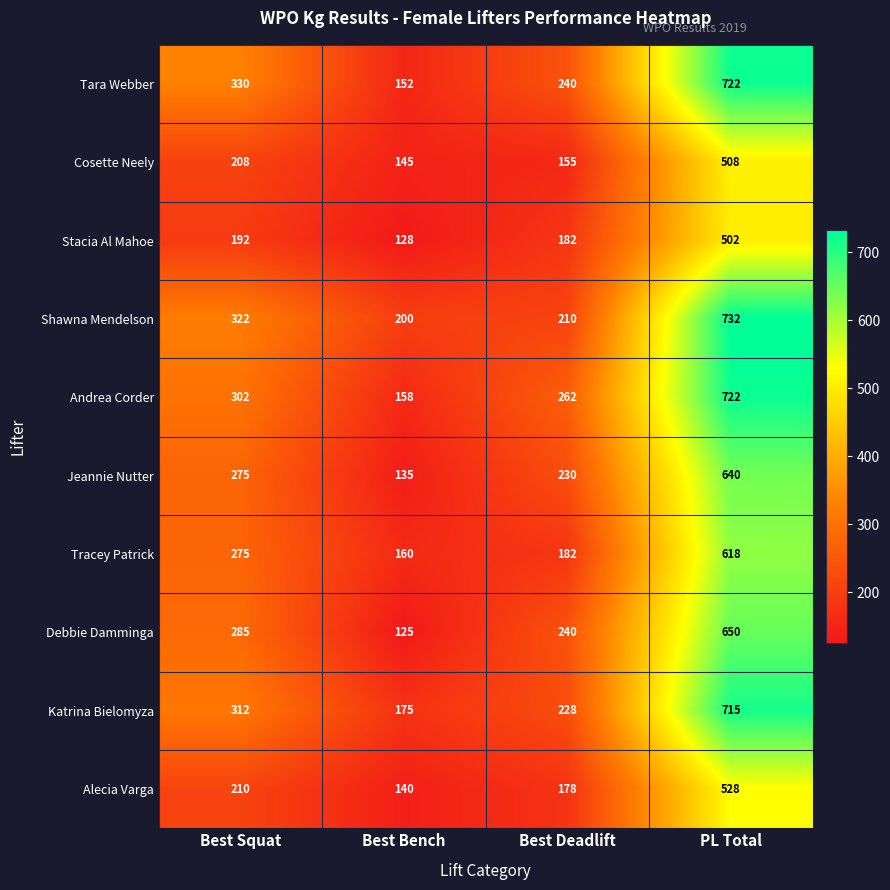

Which category has the highest value across all series?

PL Total